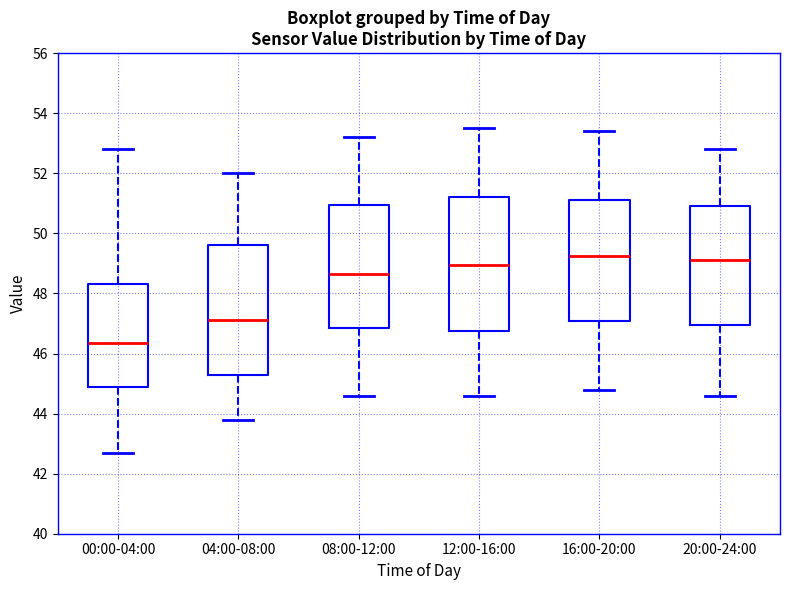

Reading left to right, transcribe this box plot: for each box, give where its median line is, the range the box spans, and where its two whiskers end, as read against the y-axis. The values are not printed on the chart, so give them approximately, as read against the axis.

00:00-04:00: median 46.4, box 44.8 to 48.4, whiskers 42.8 to 52.8
04:00-08:00: median 47.2, box 45.2 to 49.6, whiskers 43.8 to 52.0
08:00-12:00: median 48.6, box 46.8 to 51.0, whiskers 44.6 to 53.2
12:00-16:00: median 49.0, box 46.8 to 51.2, whiskers 44.6 to 53.6
16:00-20:00: median 49.2, box 47.0 to 51.2, whiskers 44.8 to 53.4
20:00-24:00: median 49.2, box 47.0 to 51.0, whiskers 44.6 to 52.8